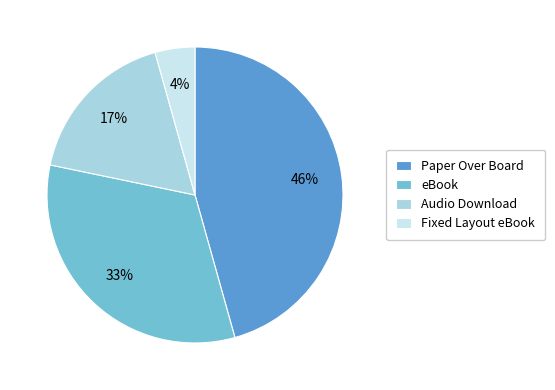

Approximately how many times larger is the value at eBook compared to Audio Download?

1.9